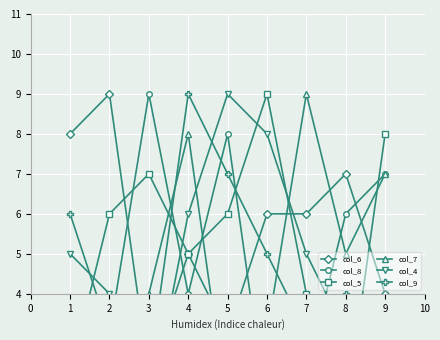

How many lines are shown in the chart?

6